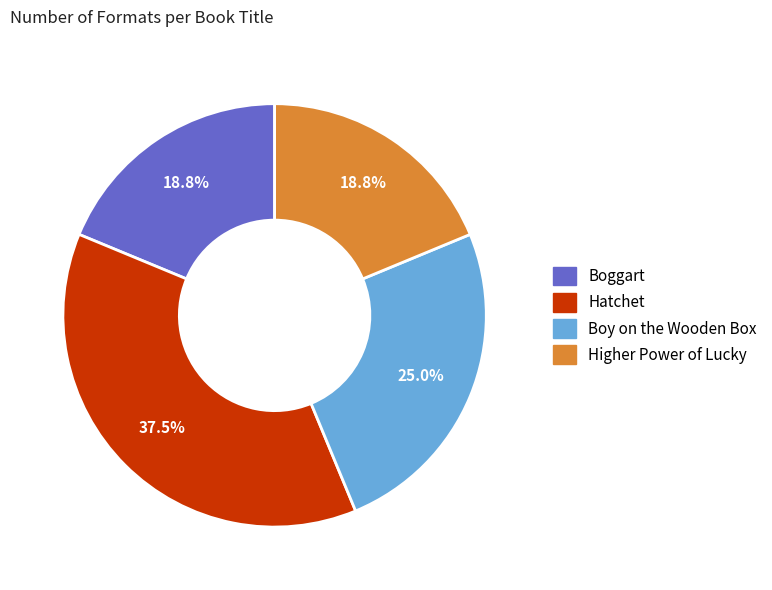

To the nearest percent, what percentage of the pie is Boggart?

19%